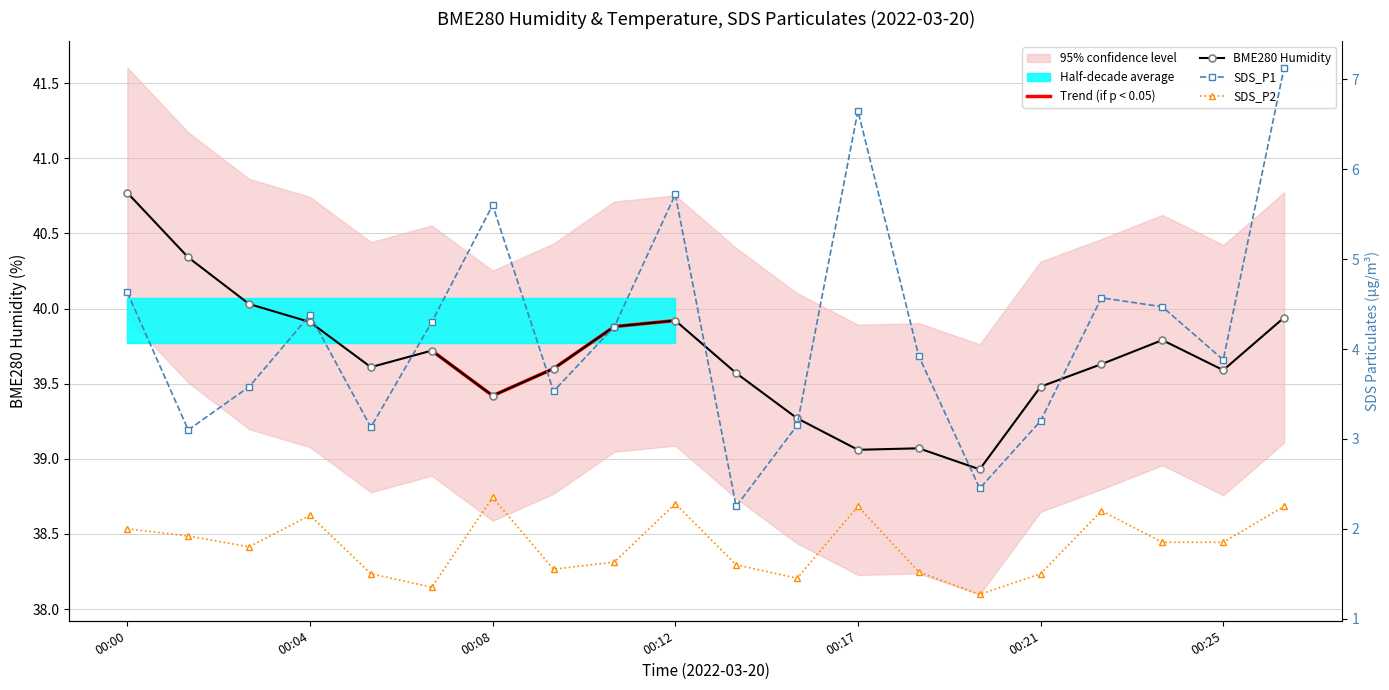

The BME280_humidity series shows 39.9 at 00:04. True or false?

True